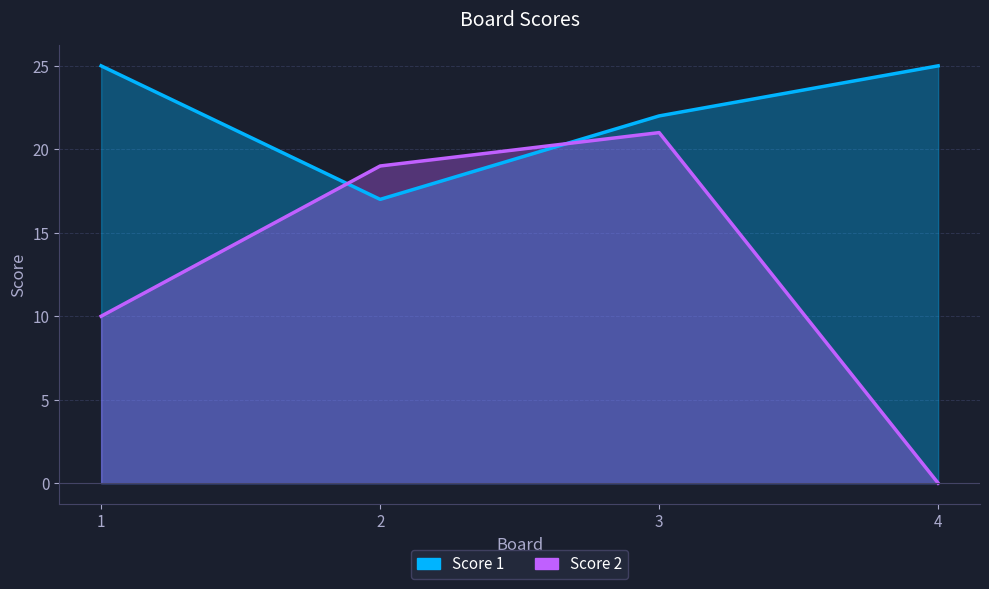

List the series in order of their overall mean, lowest first.

Score 2, Score 1